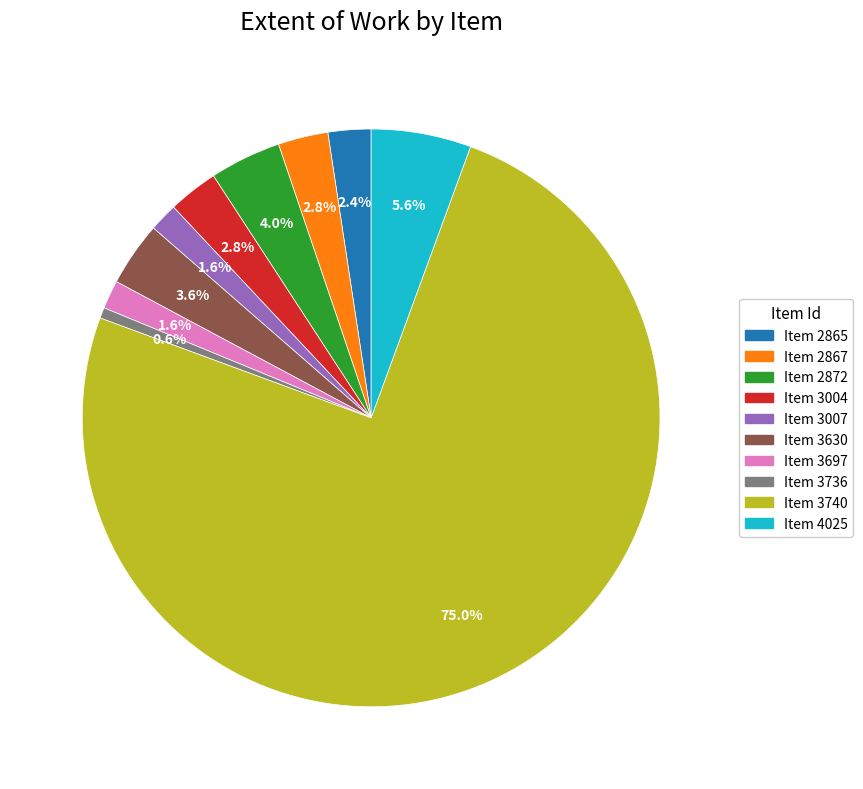

Is there any slice that represents more than half of the pie?

Yes